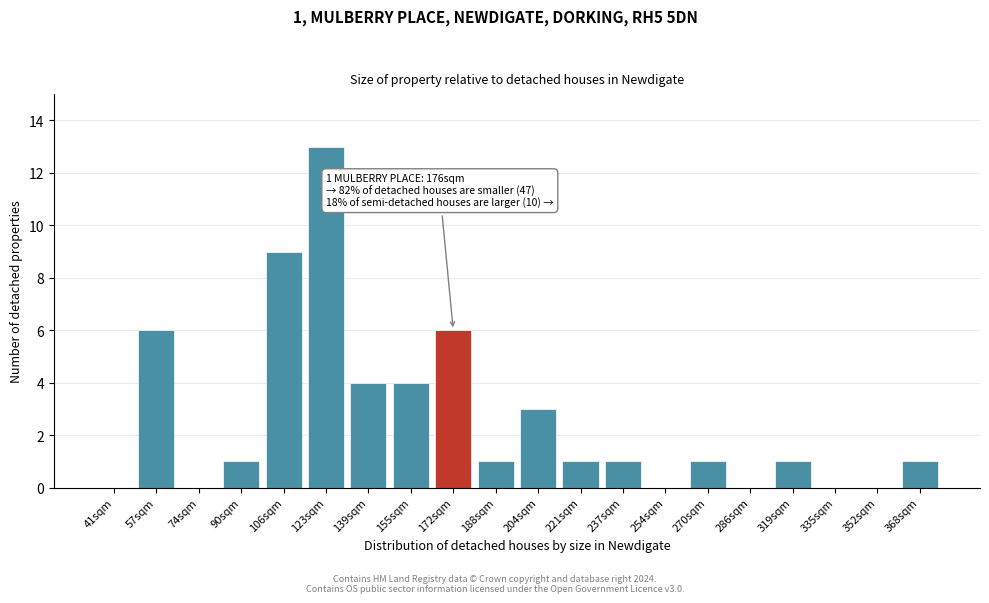

Reading right to left, transcribe all the data shown in this chart.

368sqm=1	352sqm=0	335sqm=0	319sqm=1	286sqm=0	270sqm=1	254sqm=0	237sqm=1	221sqm=1	204sqm=3	188sqm=1	172sqm=6	155sqm=4	139sqm=4	123sqm=13	106sqm=9	90sqm=1	74sqm=0	57sqm=6	41sqm=0